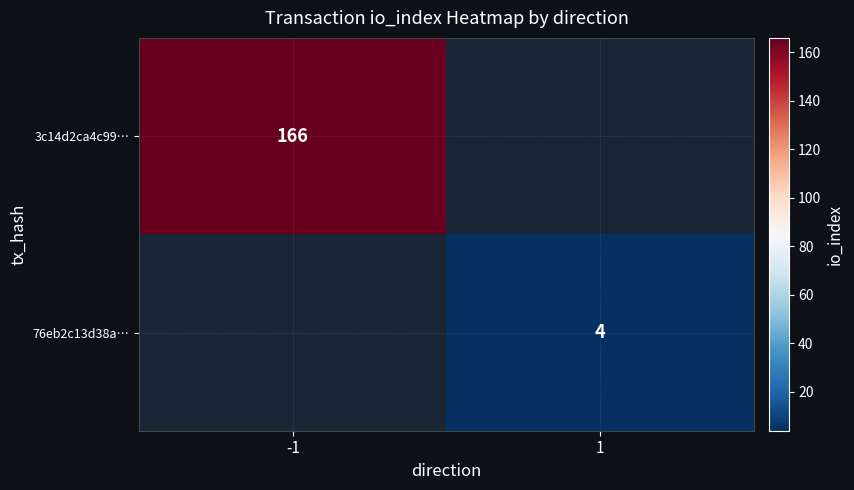

What is the minimum value shown in the chart?

4.0